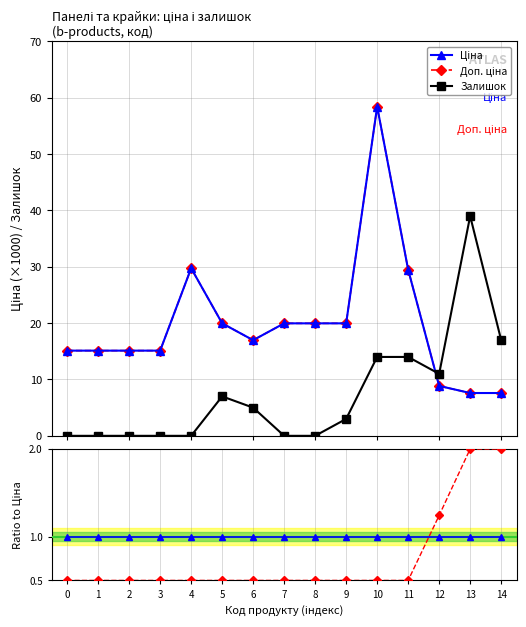

Which series changed the most between 1 and 7?

Ціна